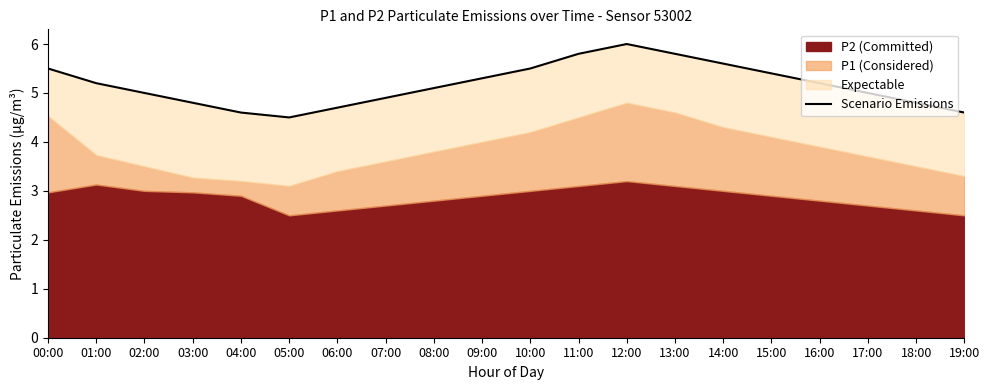

What is the sum of all values?

103.3